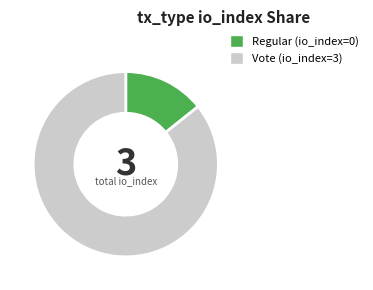

Rank the categories by value from highest to lowest.

Vote, Regular